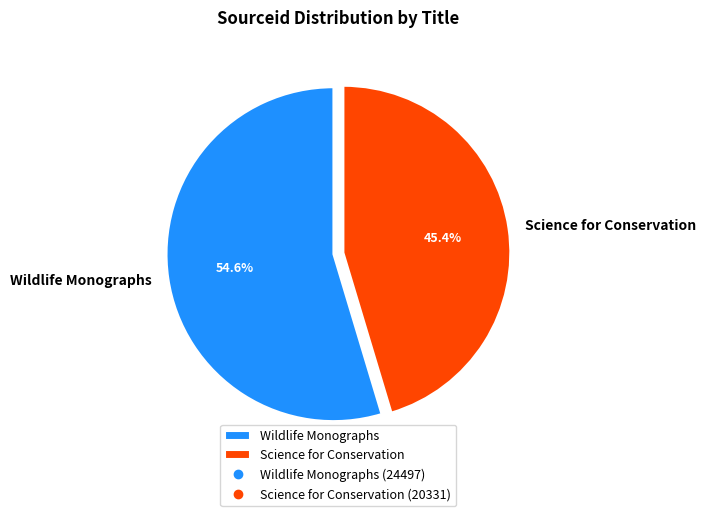

Does Wildlife Monographs represent more than half of the total?

Yes